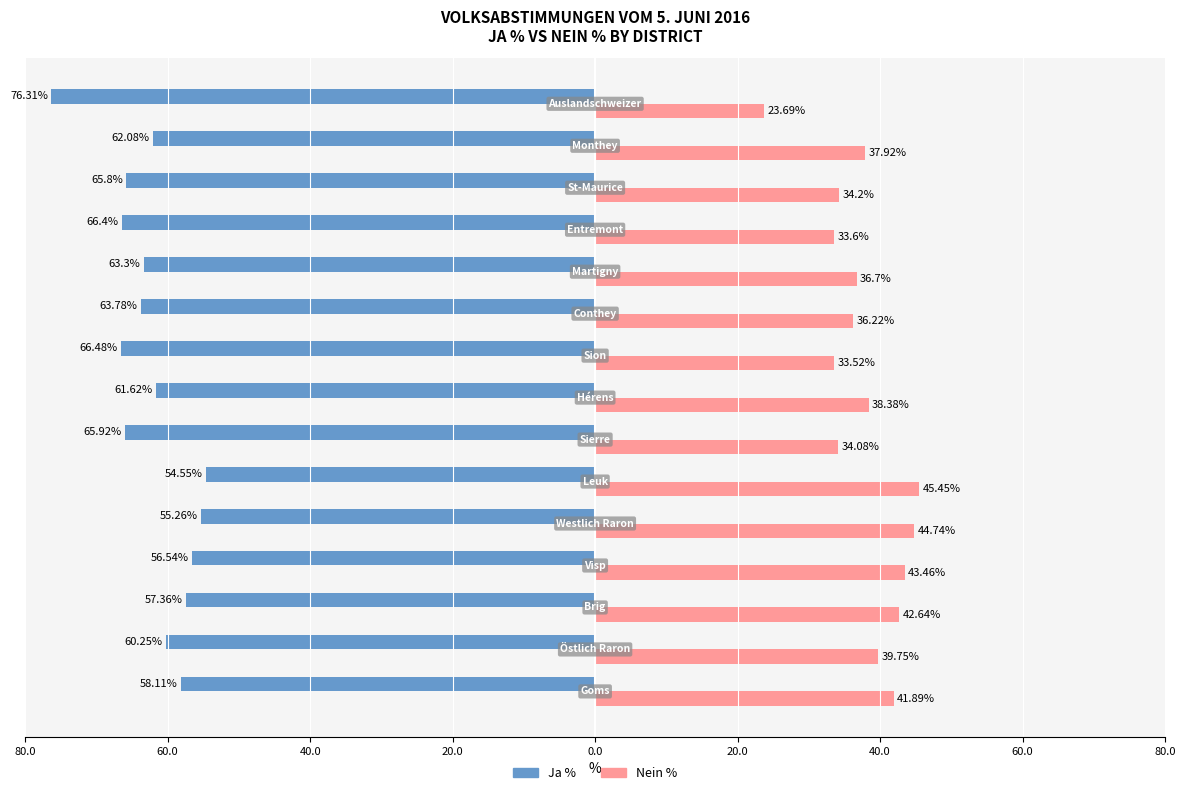

What is the maximum value for Nein %?

45.5